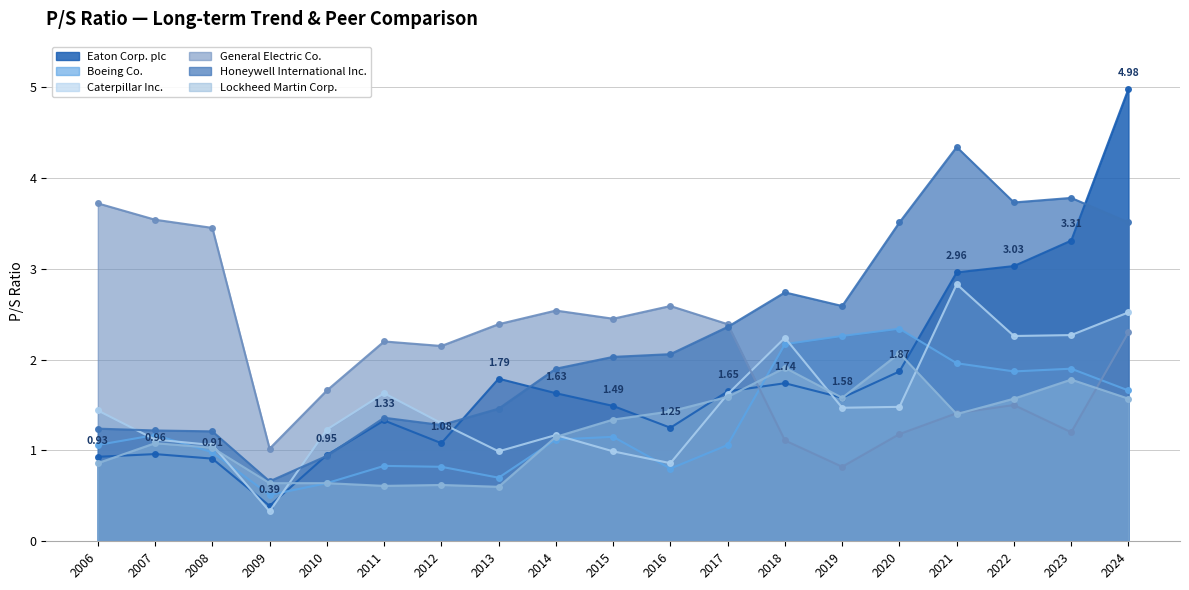

Reading right to left, list all the values displayed in this chart.

Eaton Corp. plc: 2024=5.0	2023=3.3	2022=3.0	2021=3.0	2020=1.9	2019=1.6	2018=1.7	2017=1.6	2016=1.2	2015=1.5	2014=1.6	2013=1.8	2012=1.1	2011=1.3	2010=0.9	2009=0.4	2008=0.9	2007=1.0	2006=0.9
Boeing Co.: 2024=1.7	2023=1.9	2022=1.9	2021=2.0	2020=2.3	2019=2.3	2018=2.2	2017=1.1	2016=0.8	2015=1.1	2014=1.1	2013=0.7	2012=0.8	2011=0.8	2010=0.6	2009=0.5	2008=1.0	2007=1.2	2006=1.1
Caterpillar Inc.: 2024=2.5	2023=2.3	2022=2.3	2021=2.8	2020=1.5	2019=1.5	2018=2.2	2017=1.6	2016=0.9	2015=1.0	2014=1.2	2013=1.0	2012=1.3	2011=1.6	2010=1.2	2009=0.3	2008=1.1	2007=1.1	2006=1.4
General Electric Co.: 2024=2.3	2023=1.2	2022=1.5	2021=1.4	2020=1.2	2019=0.8	2018=1.1	2017=2.4	2016=2.6	2015=2.5	2014=2.5	2013=2.4	2012=2.1	2011=2.2	2010=1.7	2009=1.0	2008=3.5	2007=3.5	2006=3.7
Honeywell International Inc.: 2024=3.5	2023=3.8	2022=3.7	2021=4.3	2020=3.5	2019=2.6	2018=2.7	2017=2.4	2016=2.1	2015=2.0	2014=1.9	2013=1.5	2012=1.3	2011=1.4	2010=0.9	2009=0.7	2008=1.2	2007=1.2	2006=1.2
Lockheed Martin Corp.: 2024=1.6	2023=1.8	2022=1.6	2021=1.4	2020=2.1	2019=1.6	2018=1.9	2017=1.6	2016=1.4	2015=1.3	2014=1.1	2013=0.6	2012=0.6	2011=0.6	2010=0.6	2009=0.6	2008=1.0	2007=1.1	2006=0.9